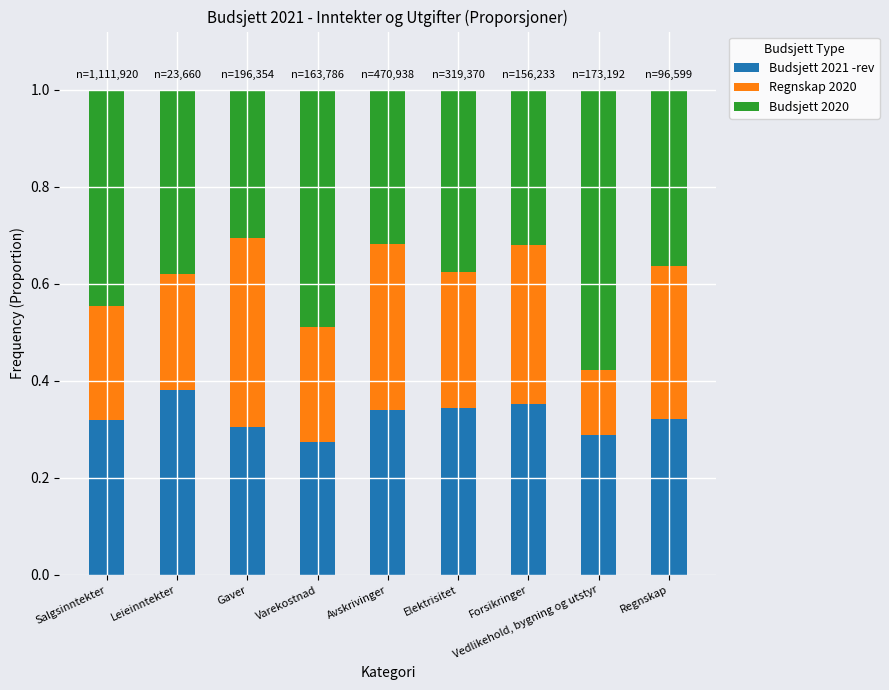

At which label does Budsjett 2021 -rev reach its peak?

Leieinntekter